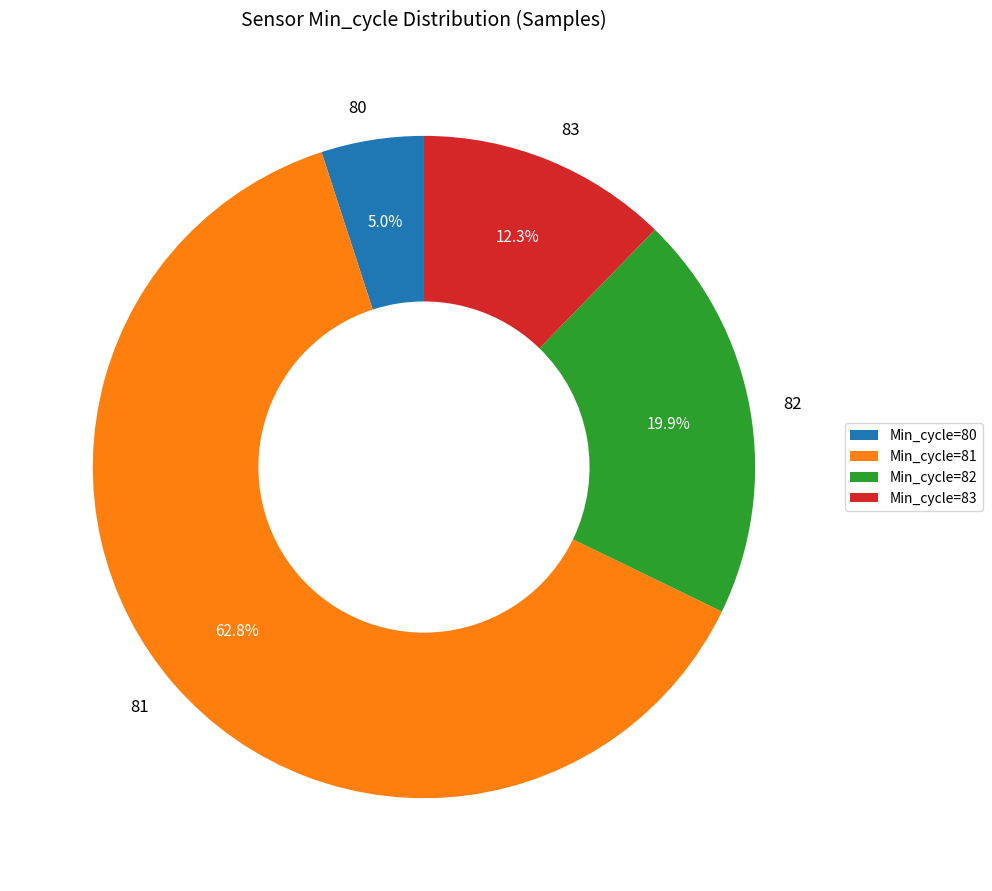

Is 82 the majority of the pie?

No